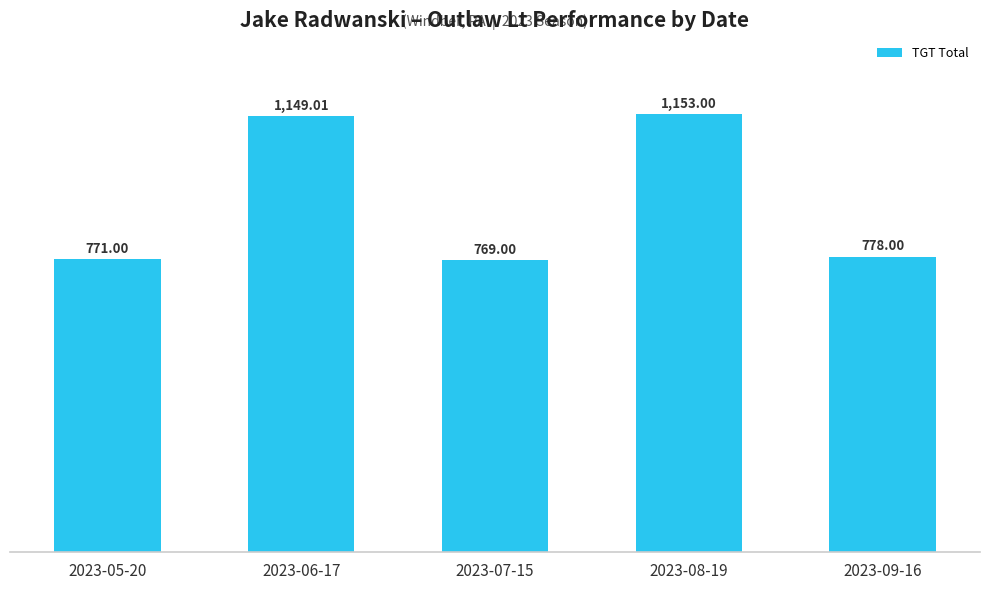

Reading left to right, extract all data points from this chart.

771.0	1149.0	769.0	1153.0	778.0